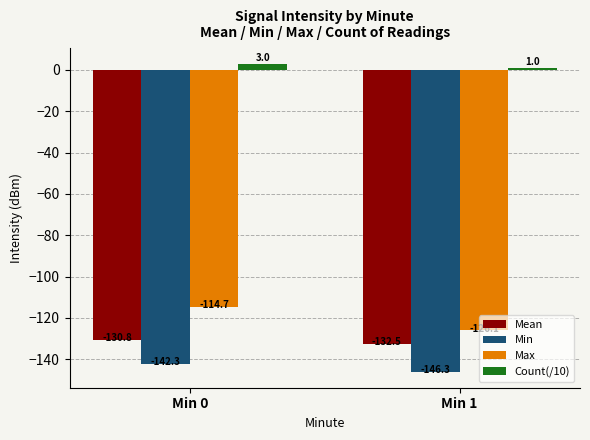

At which category is the sum across all series the highest?

Min 0